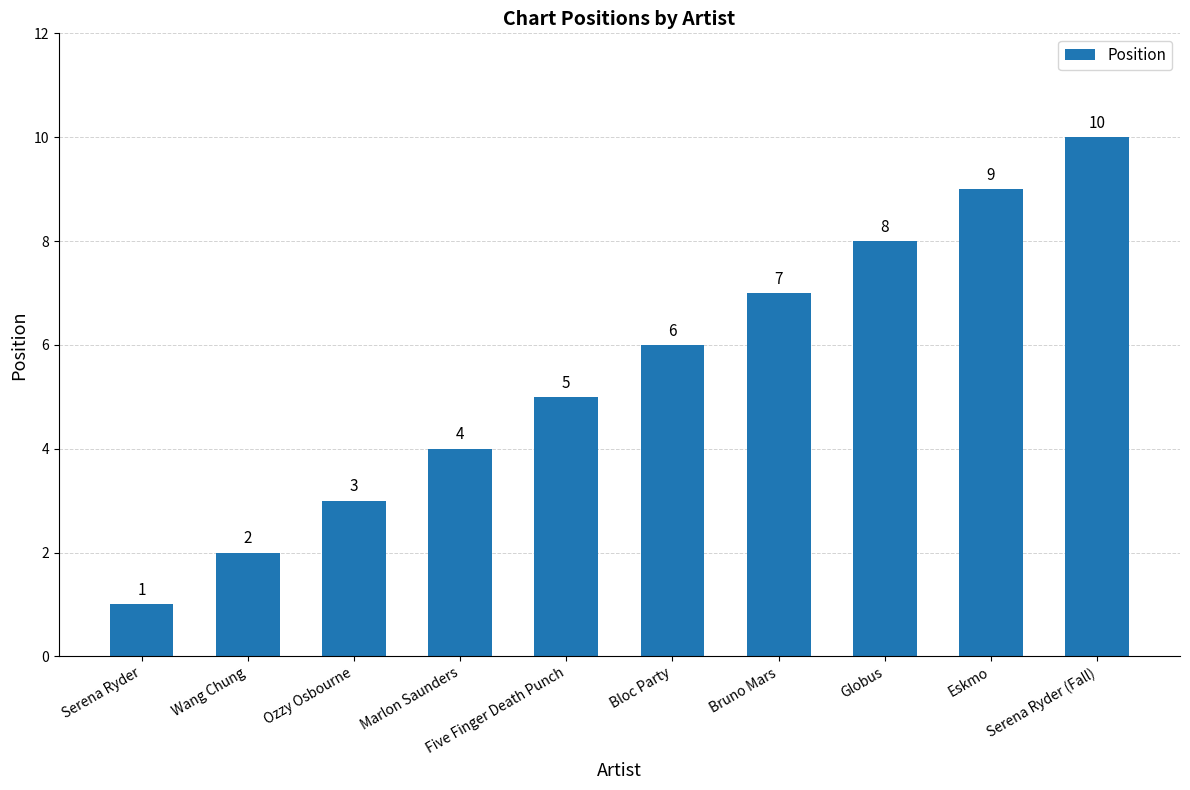

What is the smallest value displayed?

1